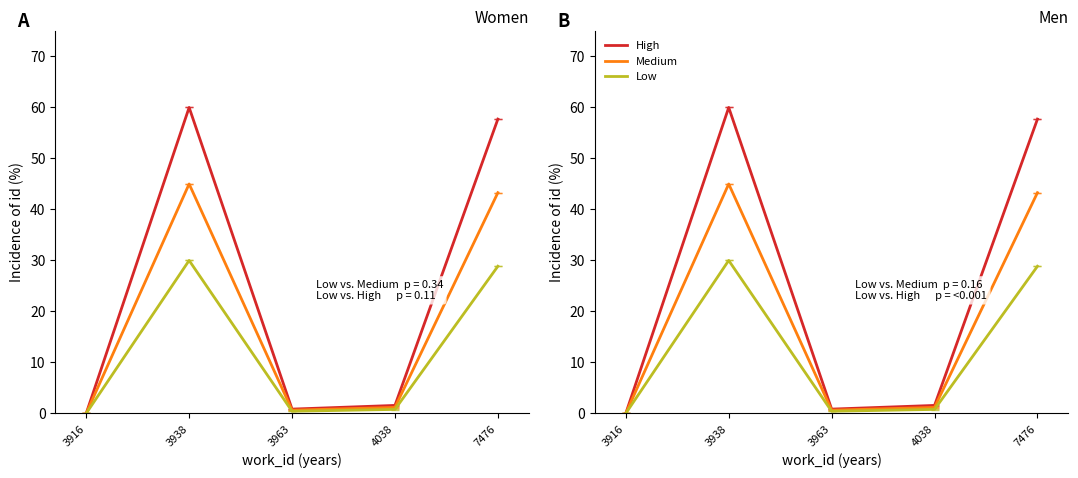

What is the difference between the second highest and second lowest values in the Medium series?

42.7